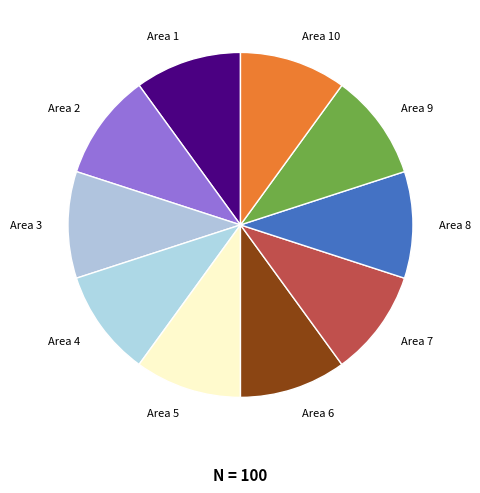

Count the number of slices in the pie.

10